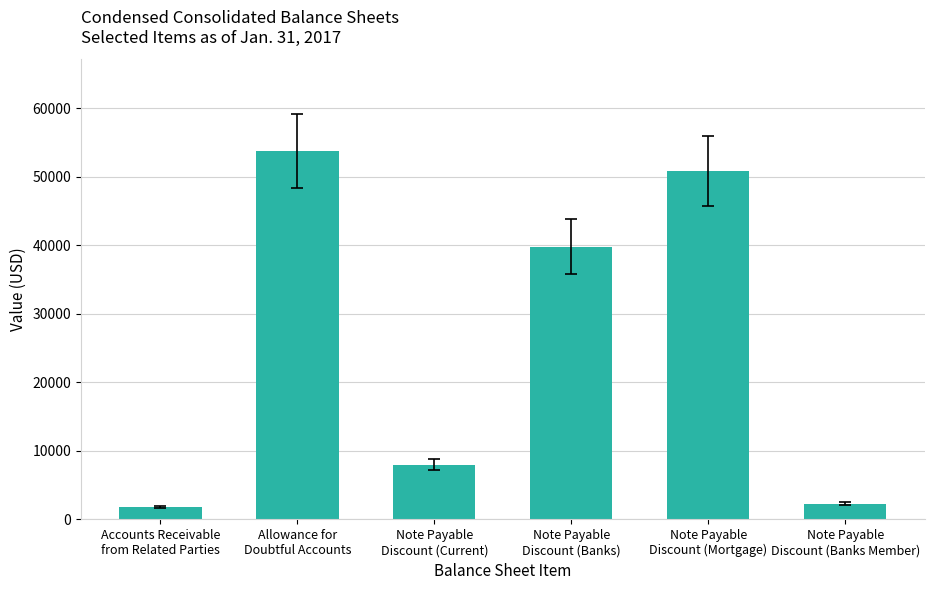

The value at Note Payable
Discount (Mortgage) is 50891. True or false?

True